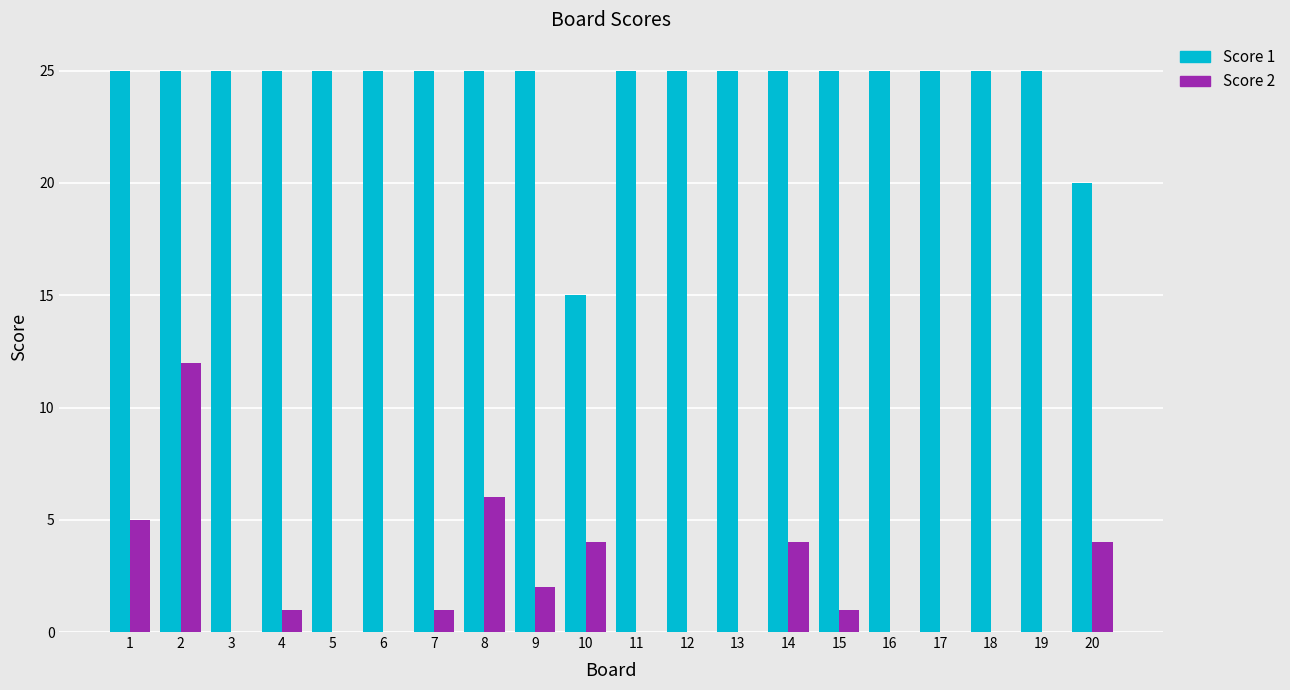

True or false: Score 1 has a value of 45 at 5.

False